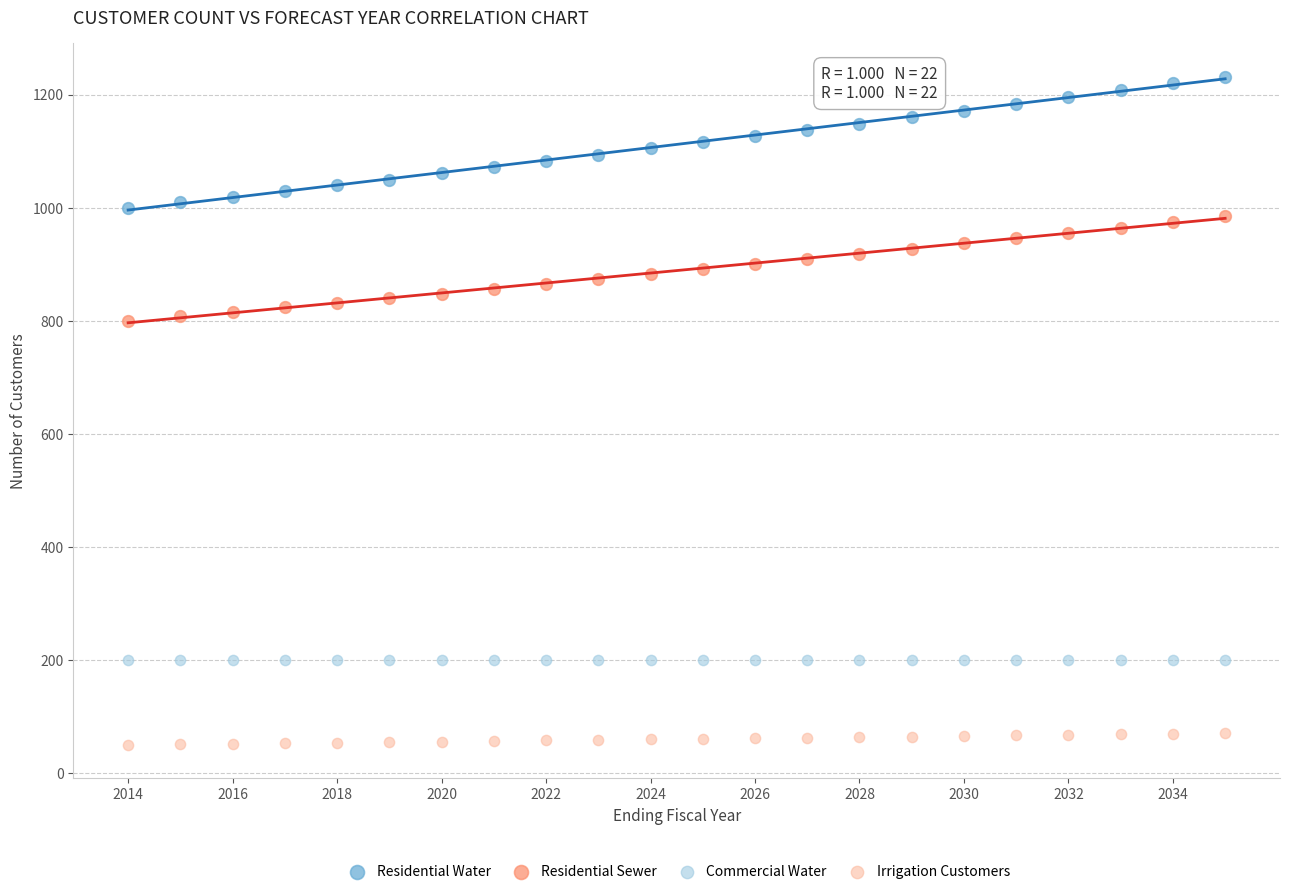

Which series contains the highest Y value?

Residential Water